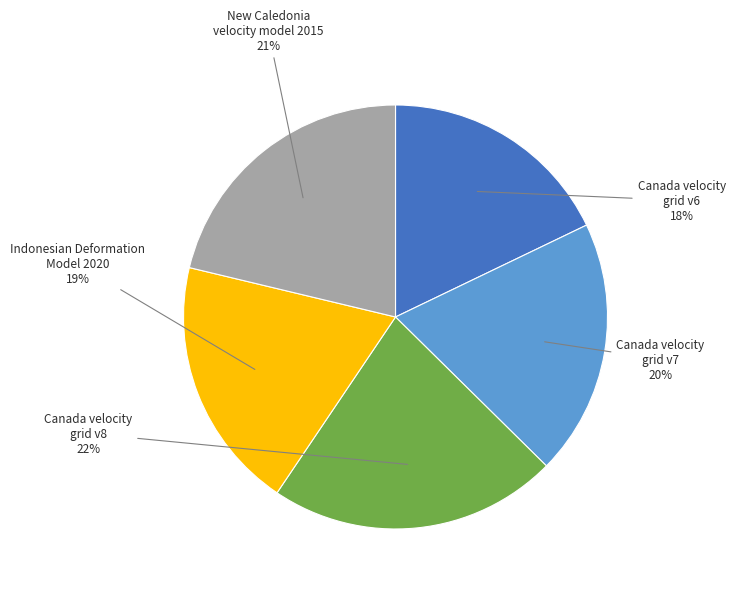

Count the number of slices in the pie.

5